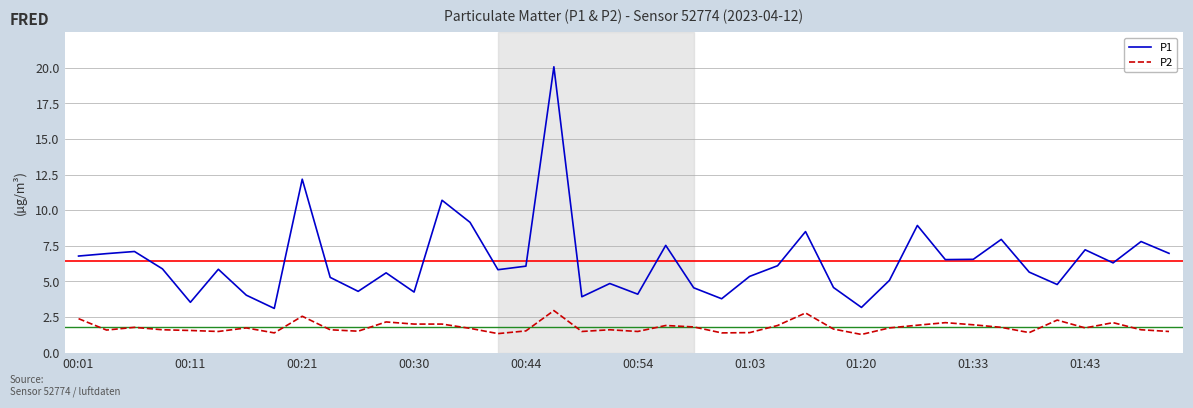

True or false: P2 and P1 intersect in this chart.

False